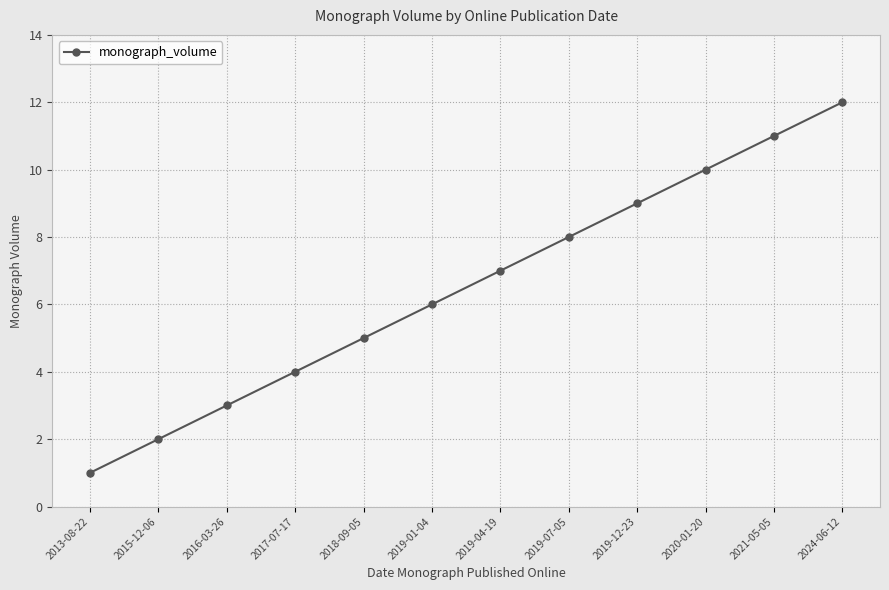

What is the value of the 4th point from the left?

4